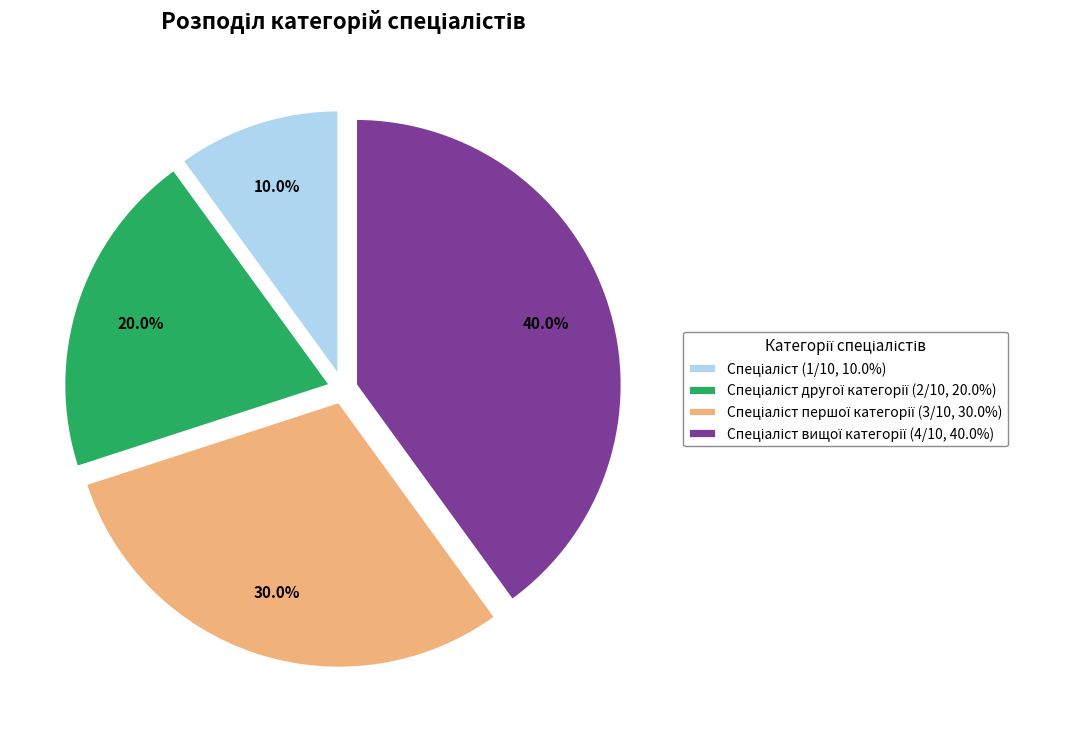

Is there any slice that represents more than half of the pie?

No